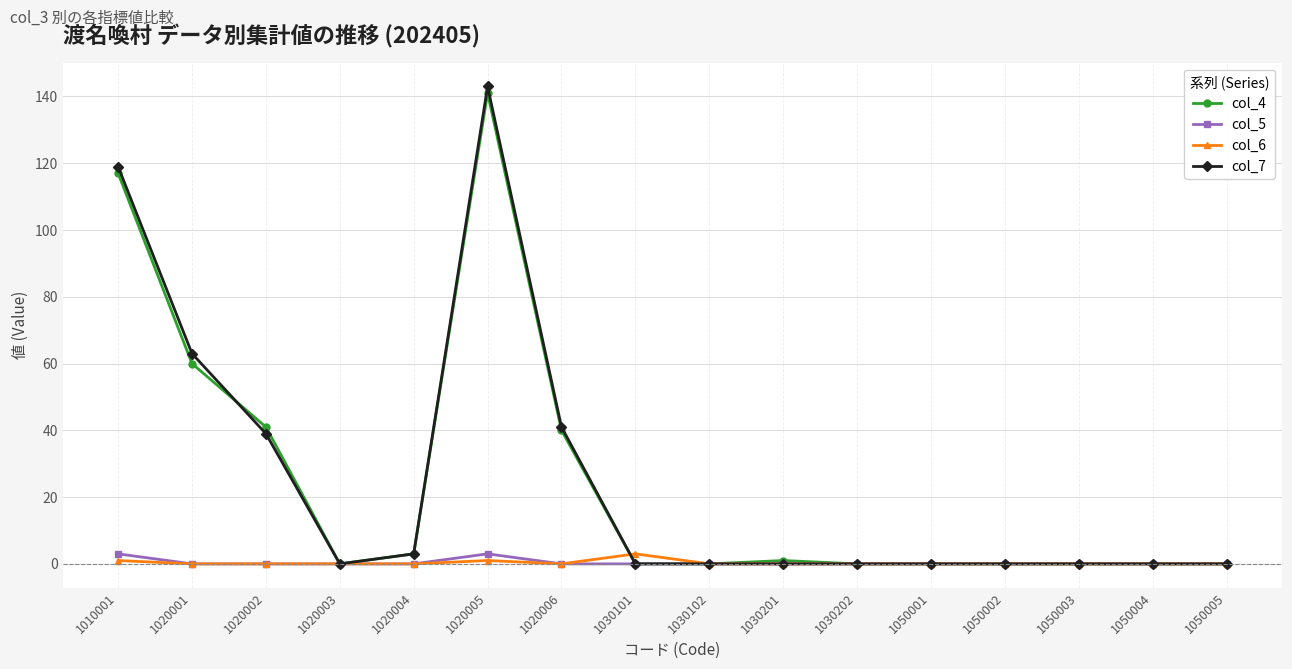

What is the sum of all col_4 values?

403